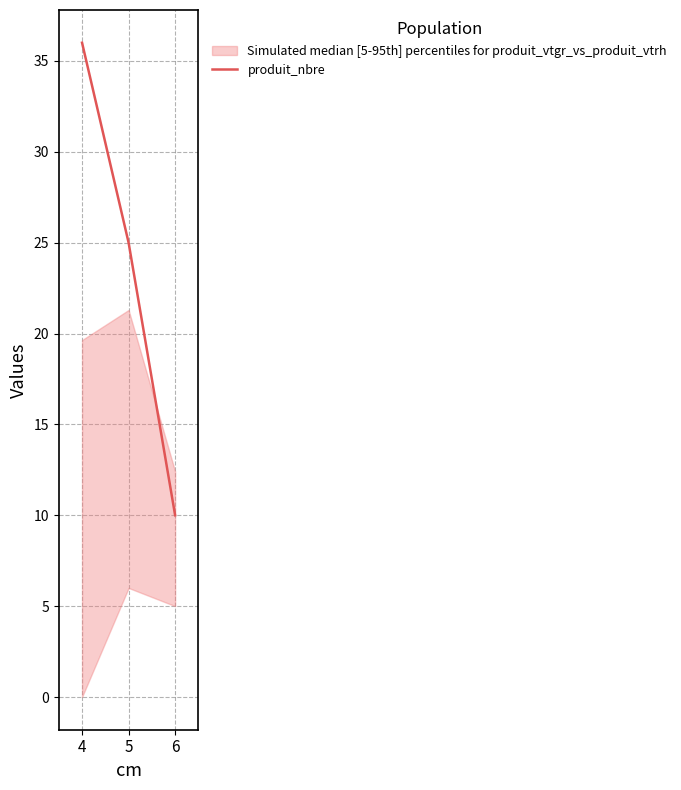

How many lines are shown in the chart?

1